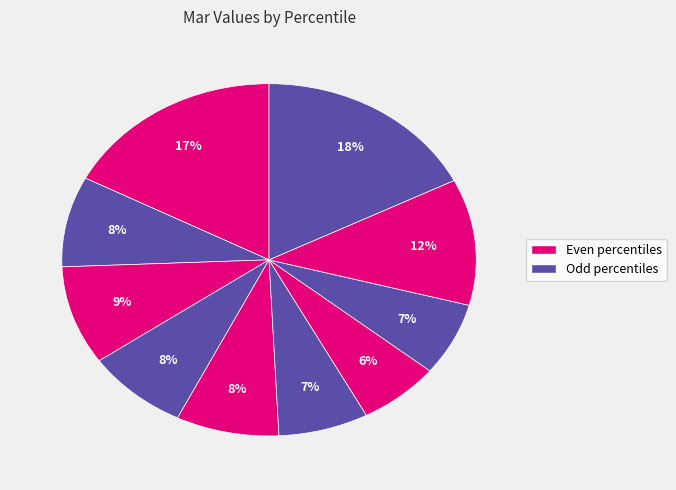

Count the number of slices in the pie.

10